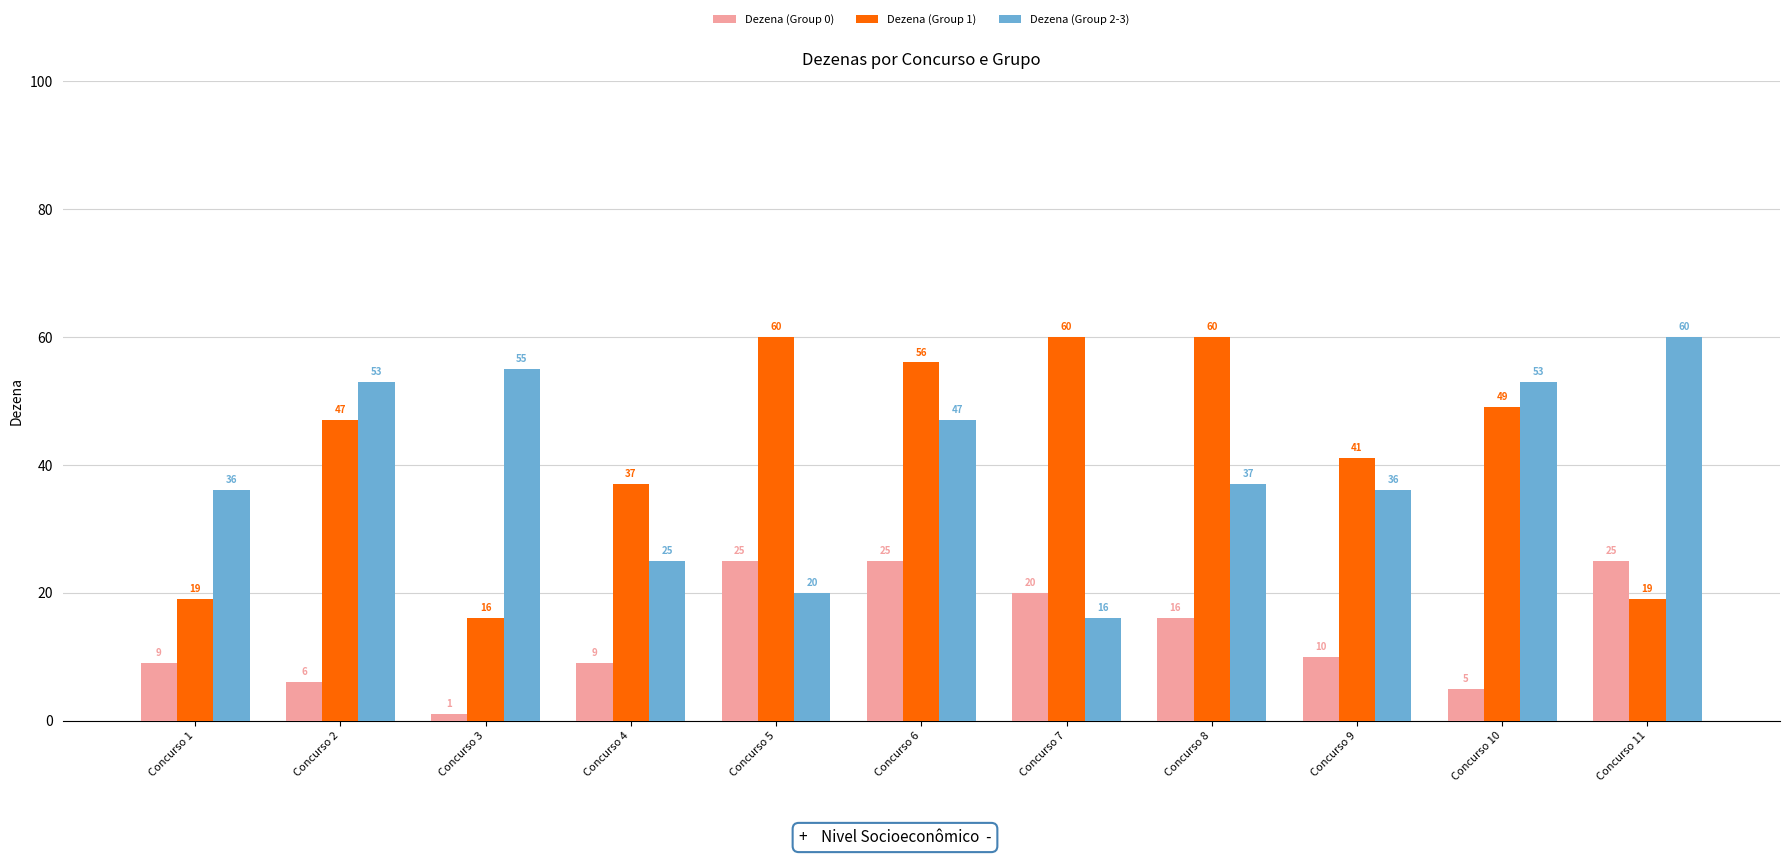

Reading left to right, list all the values displayed in this chart.

Dezena (Group 0): Concurso 1=9	Concurso 2=6	Concurso 3=1	Concurso 4=9	Concurso 5=25	Concurso 6=25	Concurso 7=20	Concurso 8=16	Concurso 9=10	Concurso 10=5	Concurso 11=25
Dezena (Group 1): Concurso 1=19	Concurso 2=47	Concurso 3=16	Concurso 4=37	Concurso 5=60	Concurso 6=56	Concurso 7=60	Concurso 8=60	Concurso 9=41	Concurso 10=49	Concurso 11=19
Dezena (Group 2-3): Concurso 1=36	Concurso 2=53	Concurso 3=55	Concurso 4=25	Concurso 5=20	Concurso 6=47	Concurso 7=16	Concurso 8=37	Concurso 9=36	Concurso 10=53	Concurso 11=60